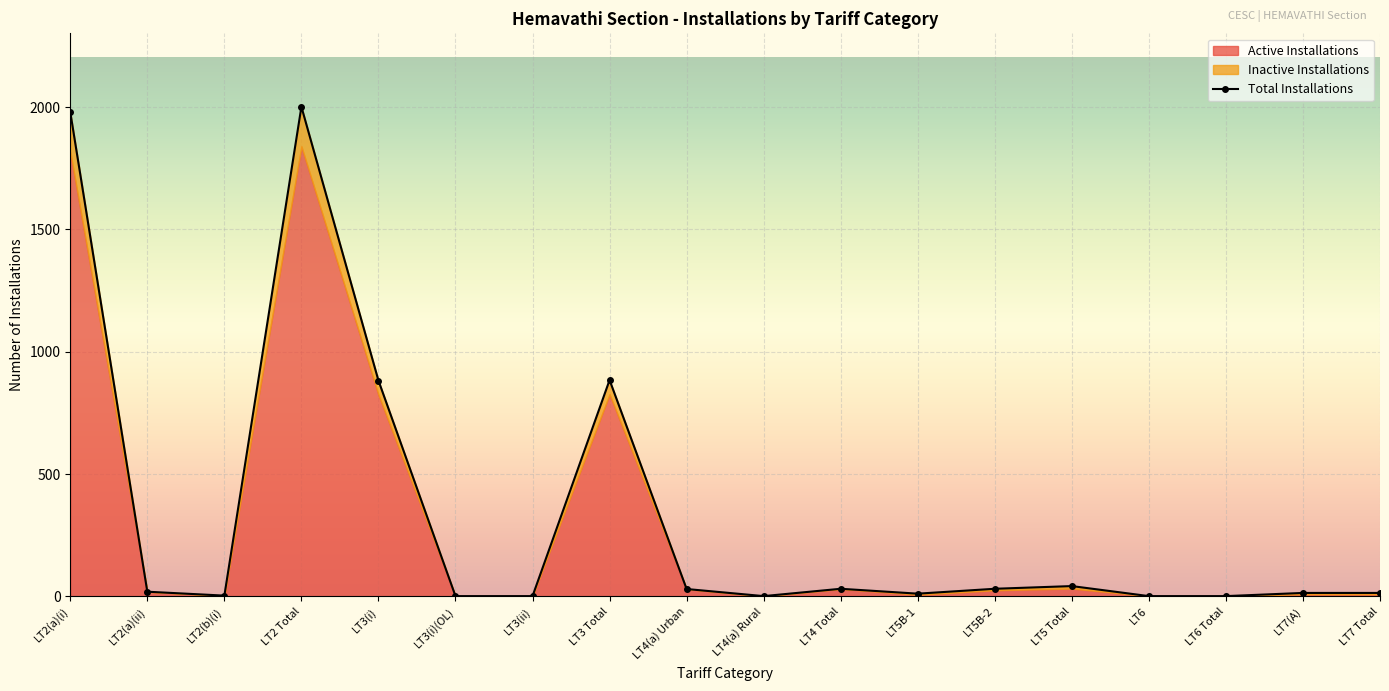

How many lines are shown in the chart?

3